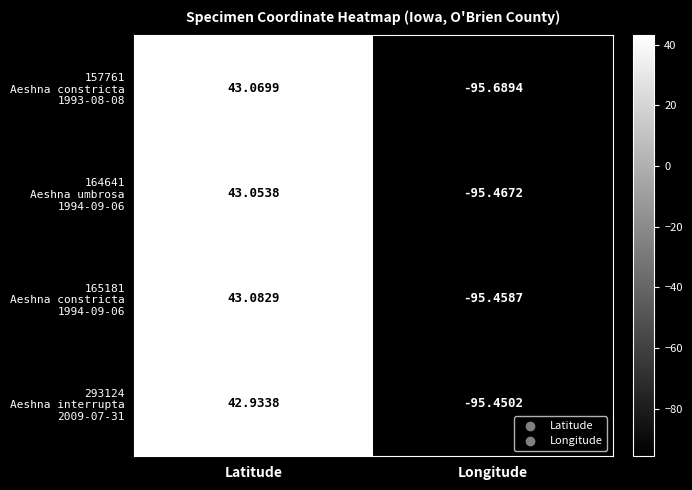

At which category does the chart reach its peak across all series?

Latitude